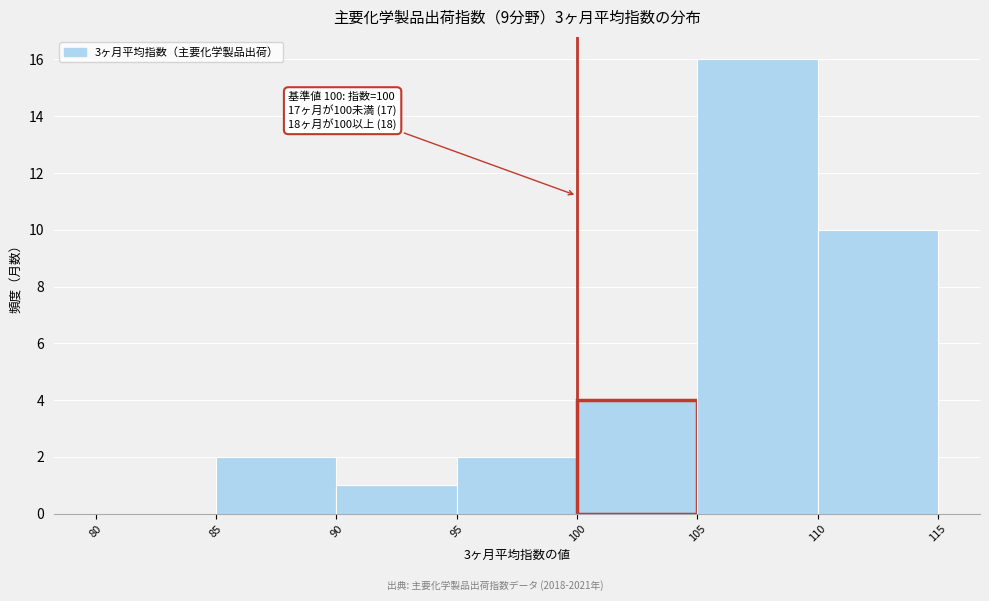

Over which range of the x-axis is the bar tallest?

105 to 110